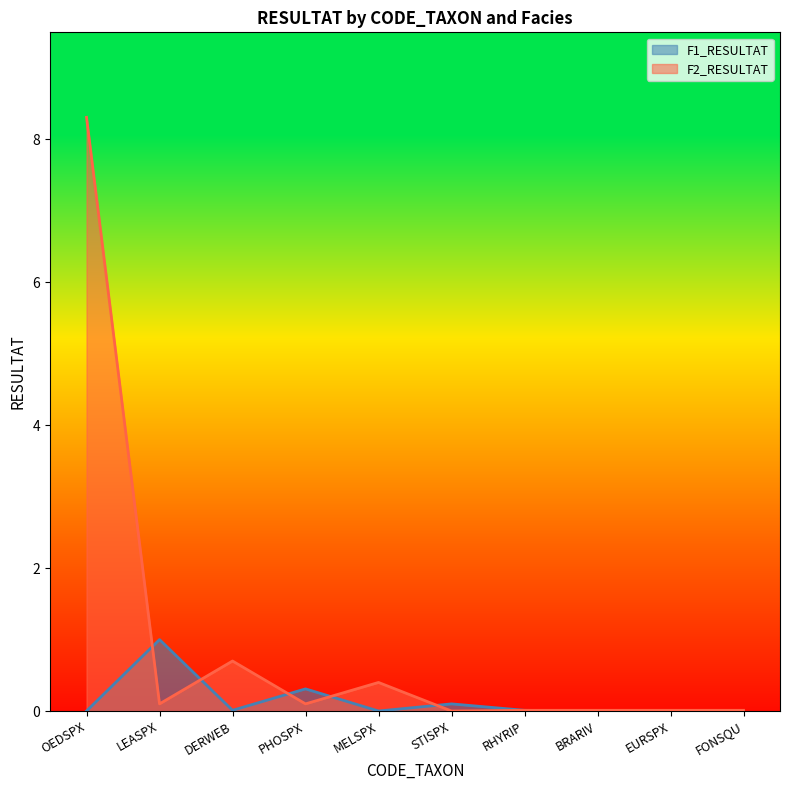

How many categories are shown in the chart?

10